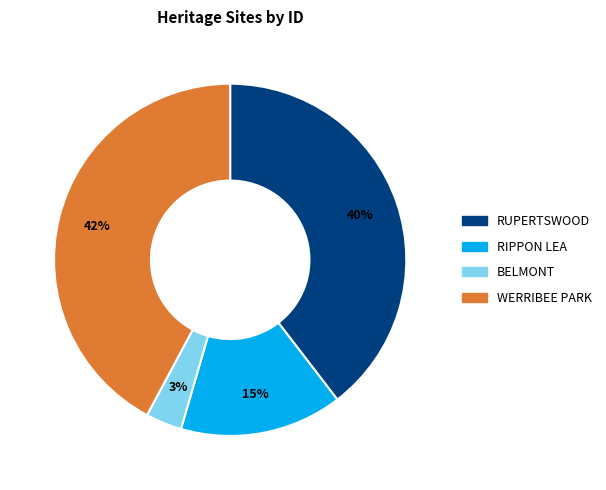

Which has a higher value, WERRIBEE PARK or BELMONT?

WERRIBEE PARK